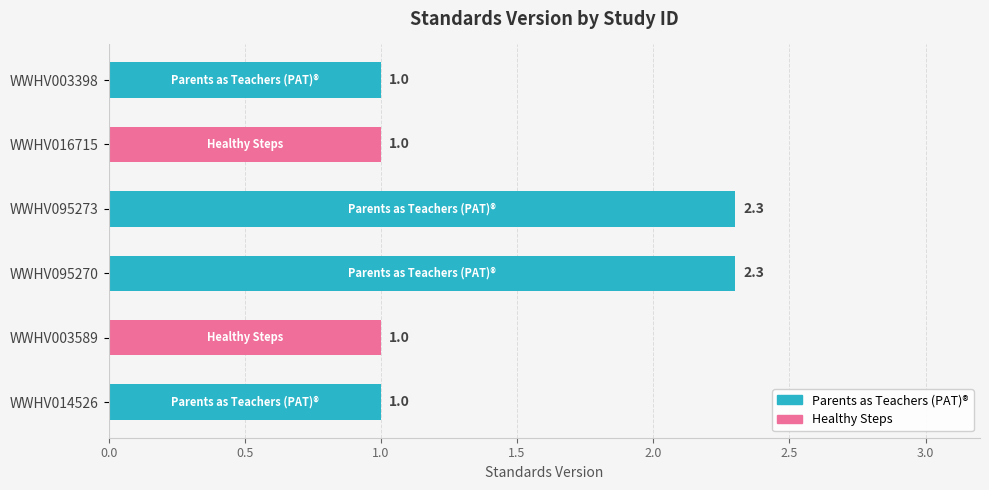

What value does the data have at WWHV095273?

2.3